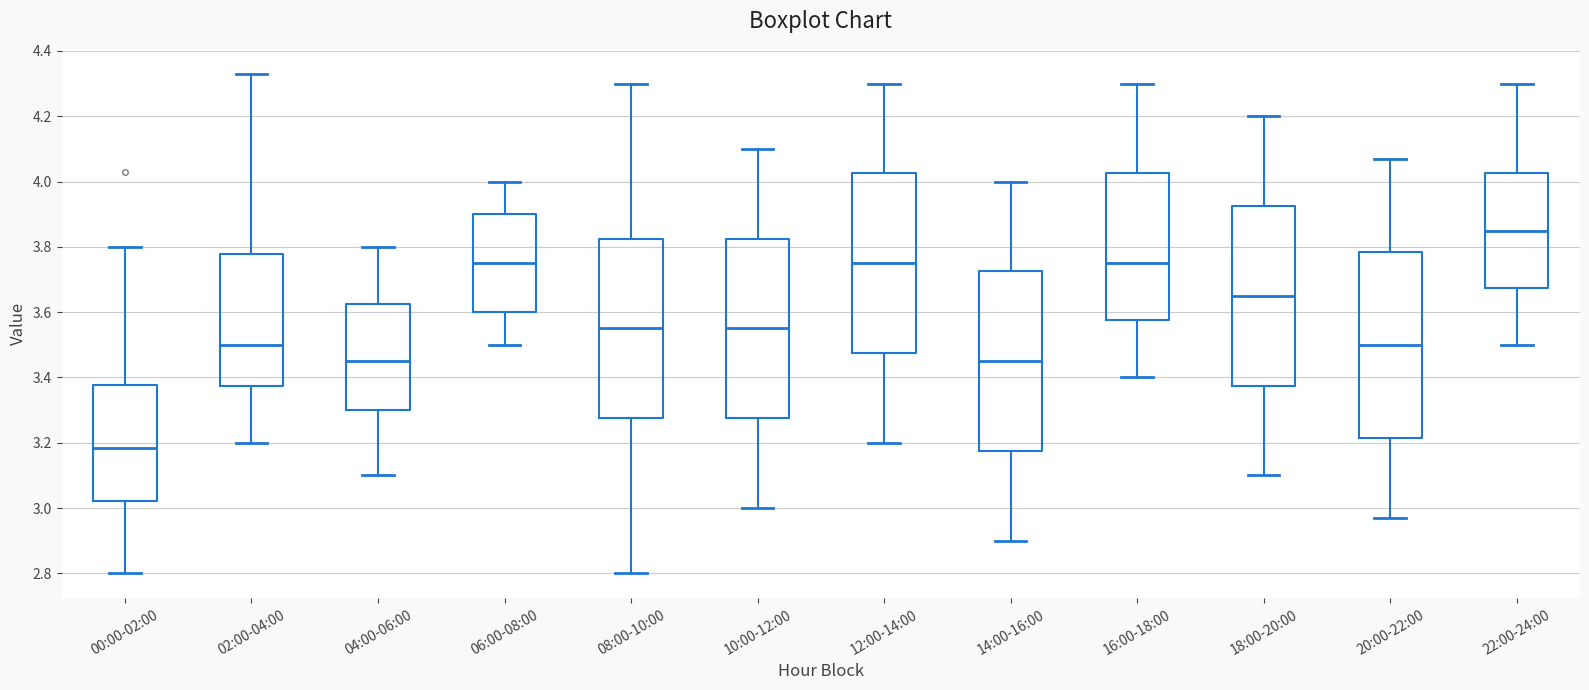

Which box has the lowest median line?

00:00-02:00